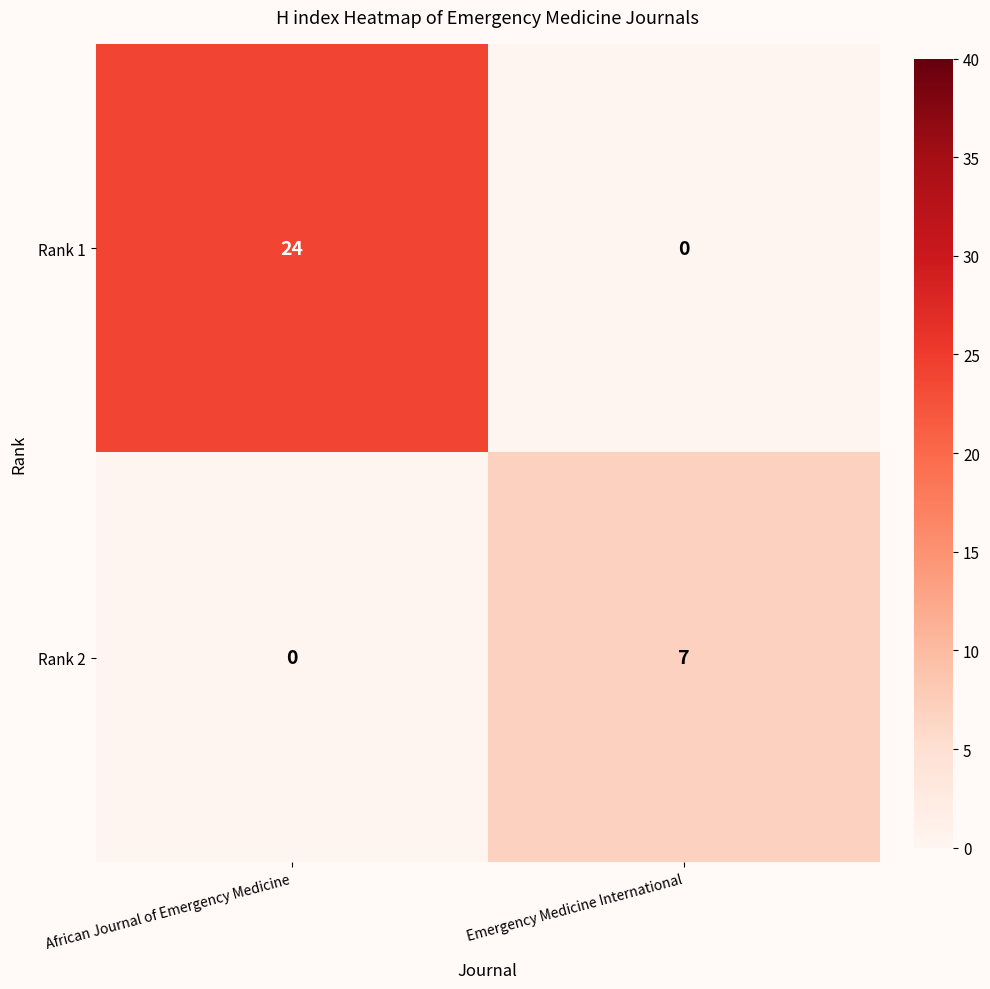

What is the average value of the Rank 2 series?

4